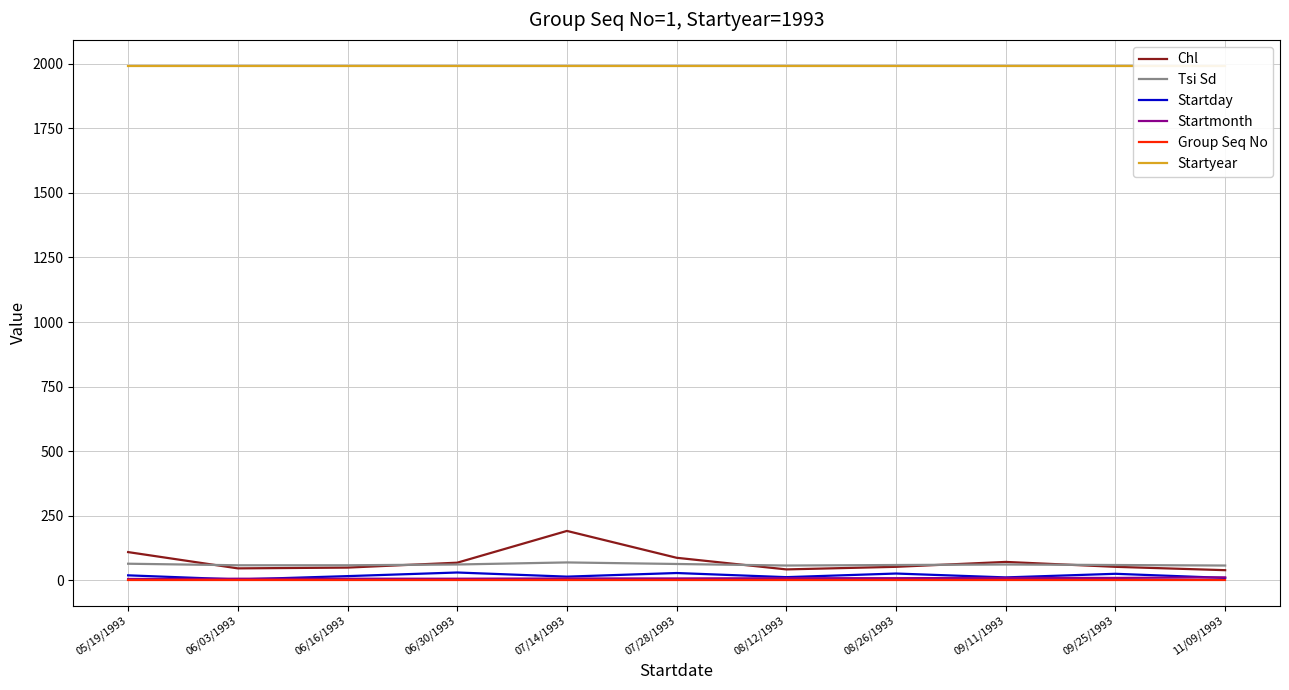

Reading left to right, what are all the values shown in this chart?

Chl: 05/19/1993=109	06/03/1993=46	06/16/1993=49	06/30/1993=68	07/14/1993=191	07/28/1993=87	08/12/1993=42	08/26/1993=52	09/11/1993=71	09/25/1993=52	11/09/1993=39
Tsi Sd: 05/19/1993=64	06/03/1993=58	06/16/1993=58	06/30/1993=61	07/14/1993=69	07/28/1993=63	08/12/1993=57	08/26/1993=59	09/11/1993=61	09/25/1993=59	11/09/1993=57
Startday: 05/19/1993=19	06/03/1993=3	06/16/1993=16	06/30/1993=30	07/14/1993=14	07/28/1993=28	08/12/1993=12	08/26/1993=26	09/11/1993=11	09/25/1993=25	11/09/1993=9
Startmonth: 05/19/1993=5	06/03/1993=6	06/16/1993=6	06/30/1993=6	07/14/1993=7	07/28/1993=7	08/12/1993=8	08/26/1993=8	09/11/1993=9	09/25/1993=9	11/09/1993=11
Group Seq No: 05/19/1993=1	06/03/1993=1	06/16/1993=1	06/30/1993=1	07/14/1993=1	07/28/1993=1	08/12/1993=1	08/26/1993=1	09/11/1993=1	09/25/1993=1	11/09/1993=1
Startyear: 05/19/1993=1993	06/03/1993=1993	06/16/1993=1993	06/30/1993=1993	07/14/1993=1993	07/28/1993=1993	08/12/1993=1993	08/26/1993=1993	09/11/1993=1993	09/25/1993=1993	11/09/1993=1993